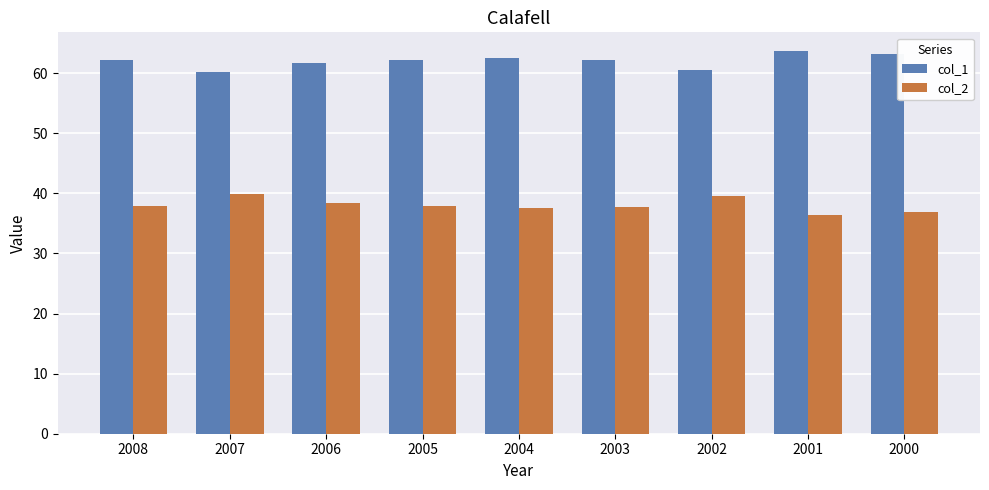

Is it true that col_1 equals 60.5 at 2002?

True